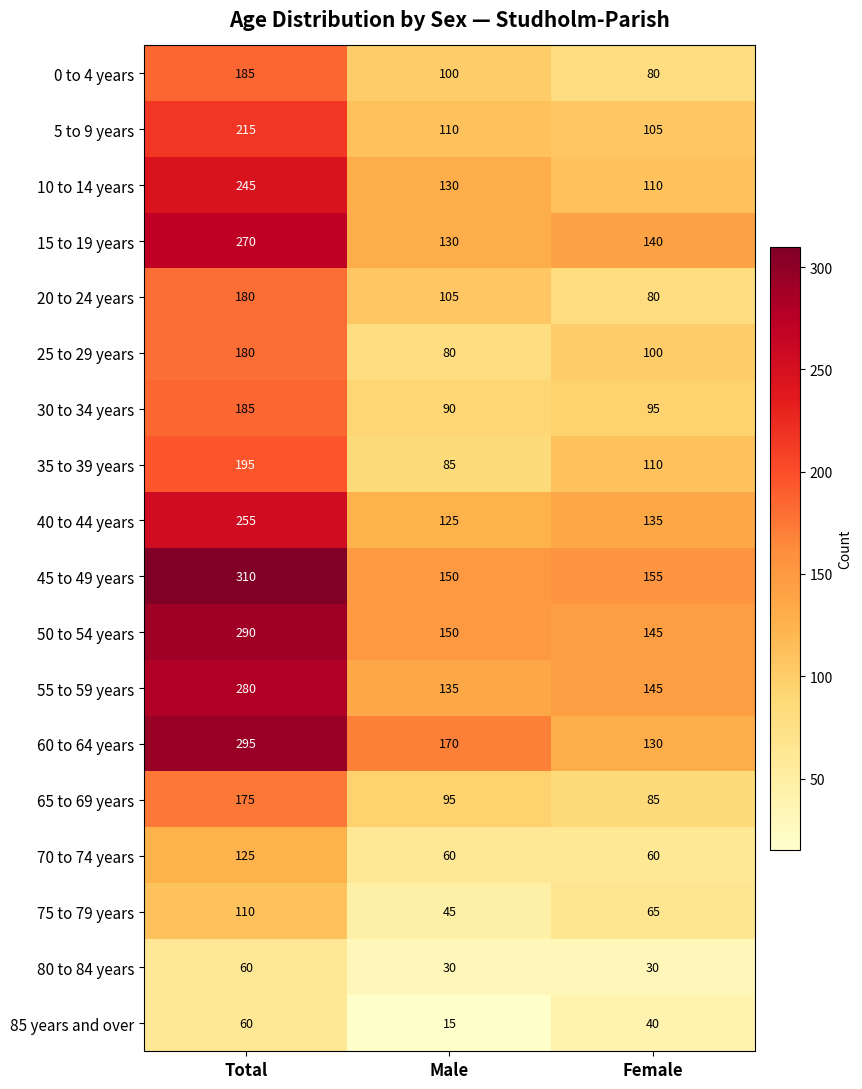

The value of 55 to 59 years at Female is 145. True or false?

True